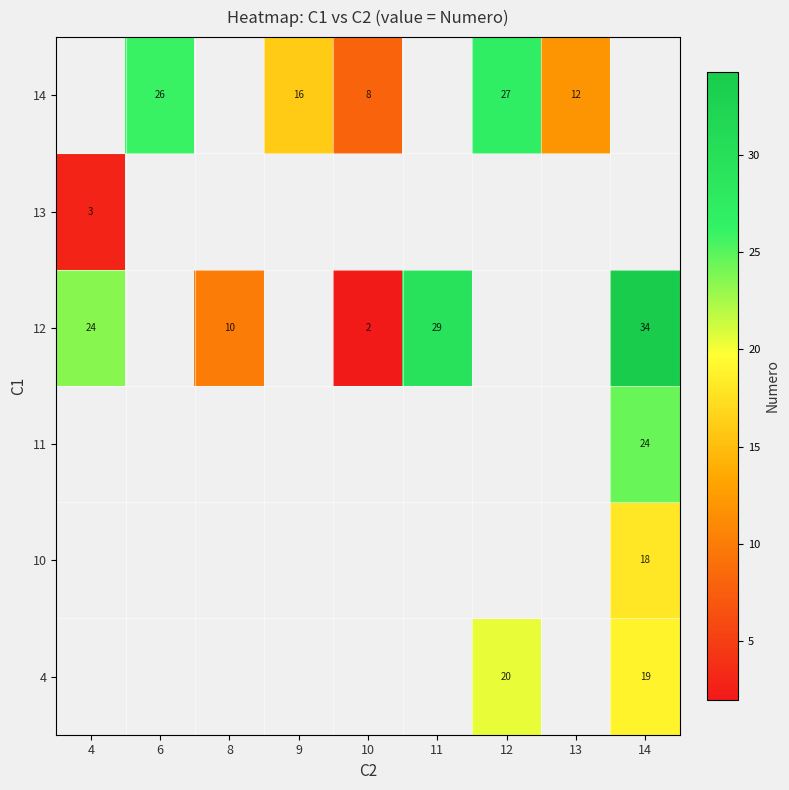

True or false: 4 has a value of 30.9 at 14.

False